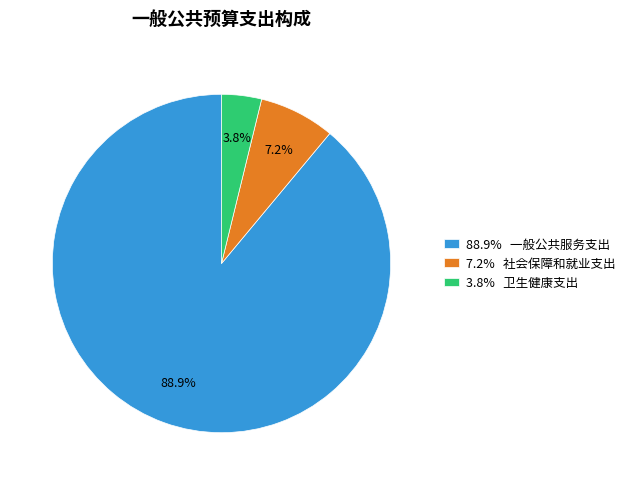

Which slice is the largest?

88.9% 一般公共服务支出